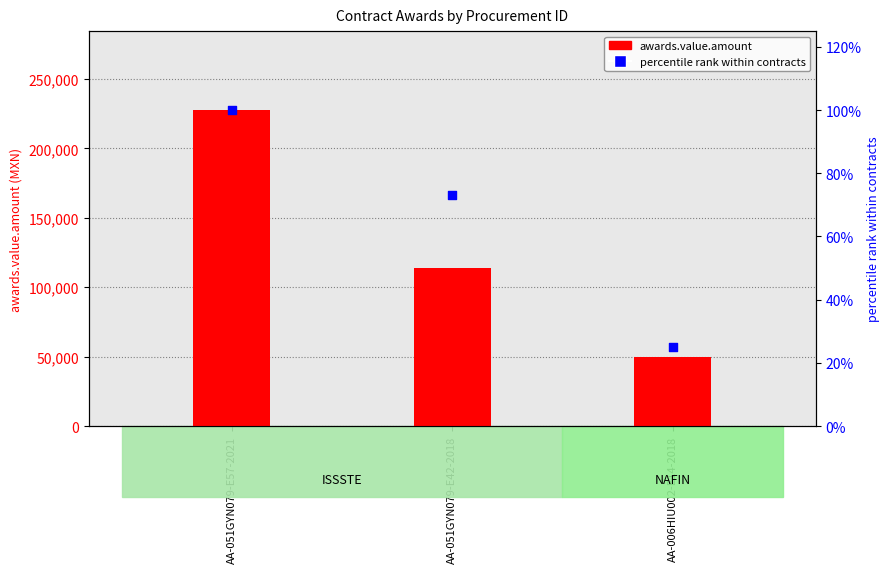

What are all the series names shown in the legend?

awards.value.amount, percentile rank within contracts